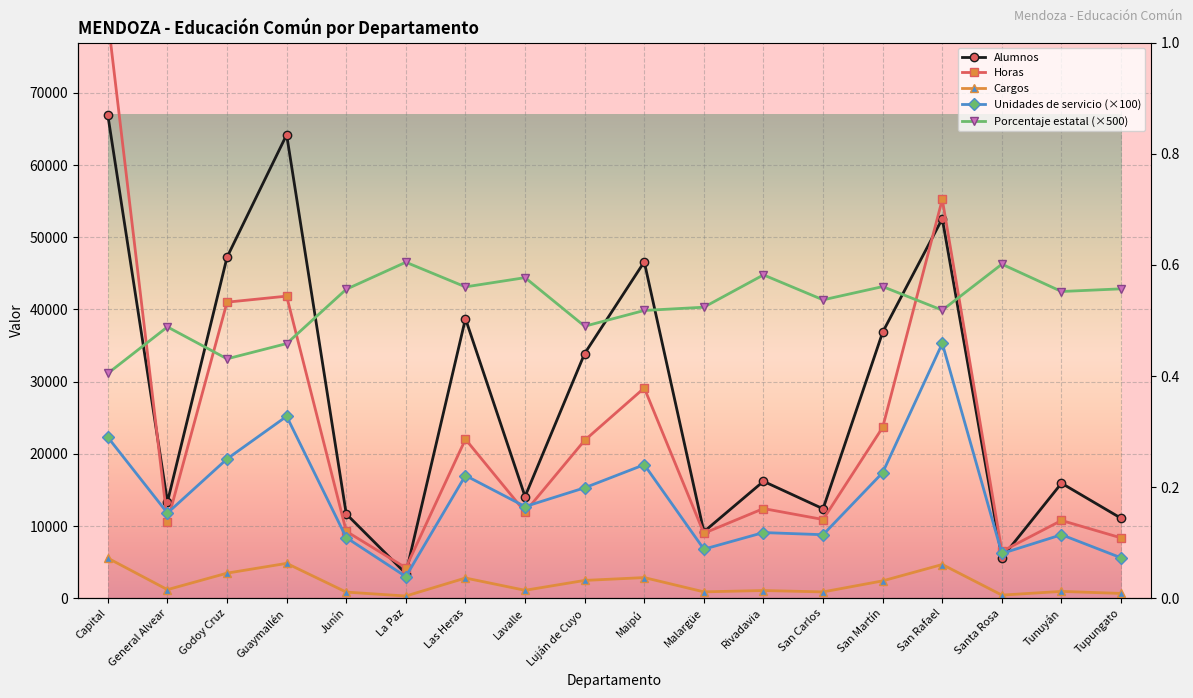

The value of Horas at Las Heras is 22025. True or false?

True